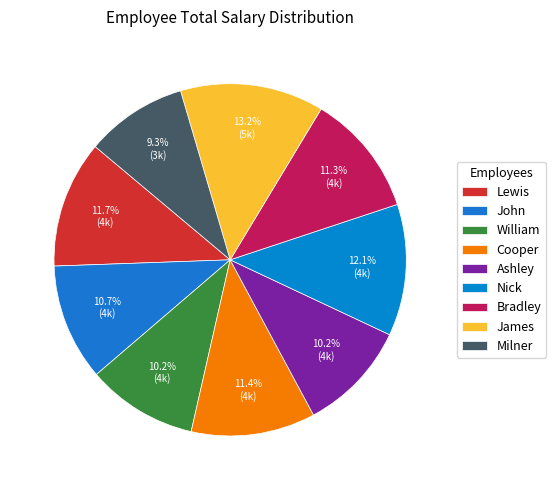

Does Ashley represent more than half of the total?

No